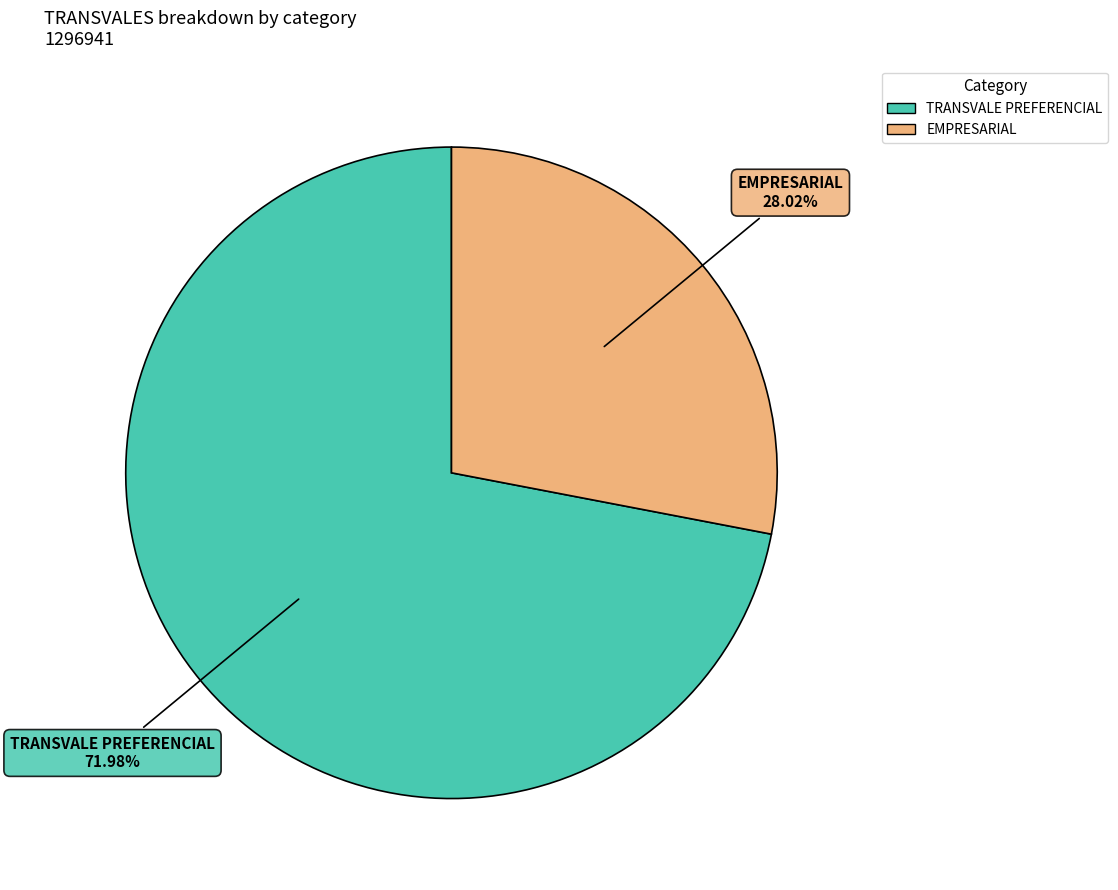

Between TRANSVALE PREFERENCIAL and EMPRESARIAL, which is larger?

TRANSVALE PREFERENCIAL